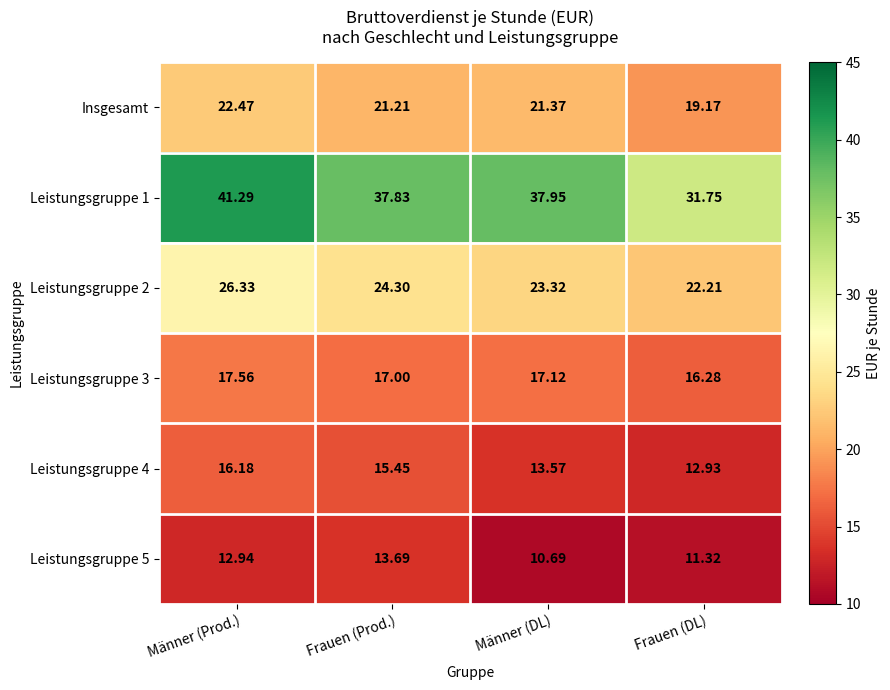

Where does the Leistungsgruppe 3 series first go above 17?

Männer (Prod.)